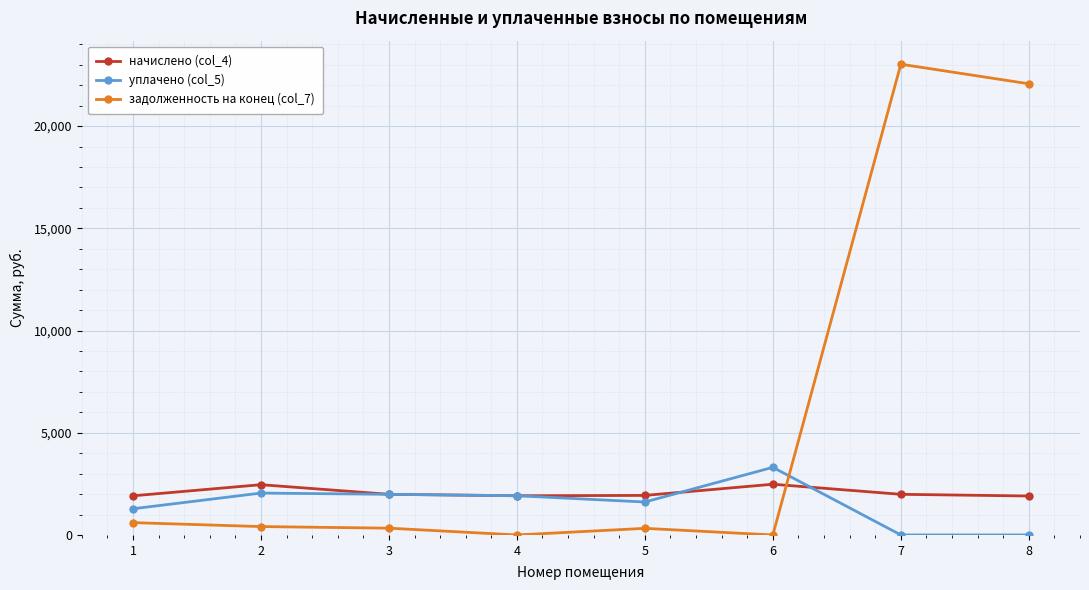

Which series changed the most between 1 and 7?

задолженность на конец (col_7)